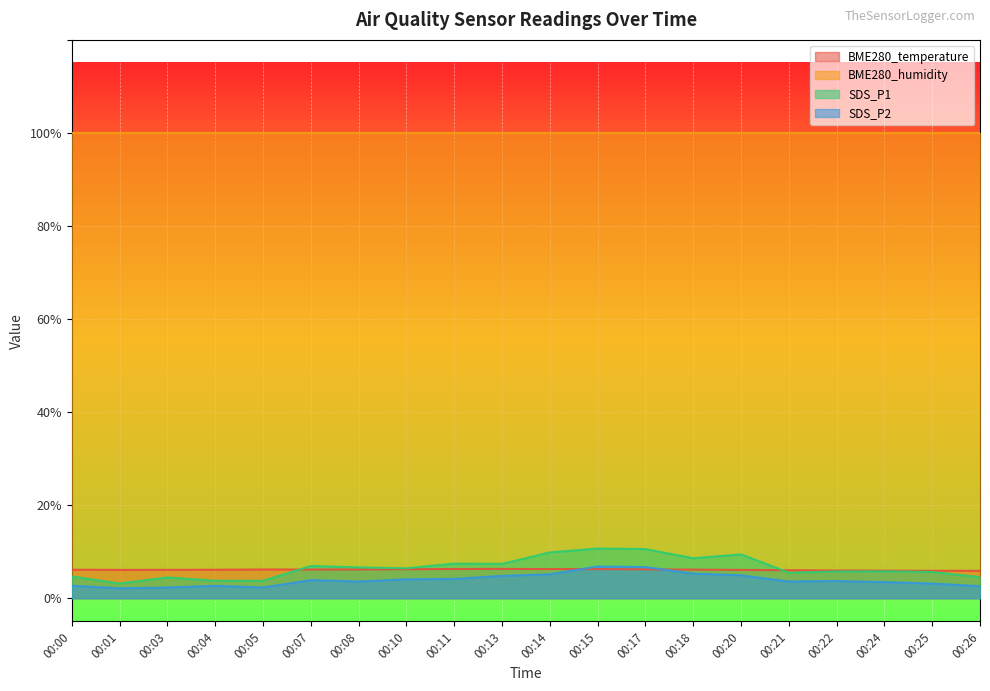

What is the greatest value displayed?

100.0